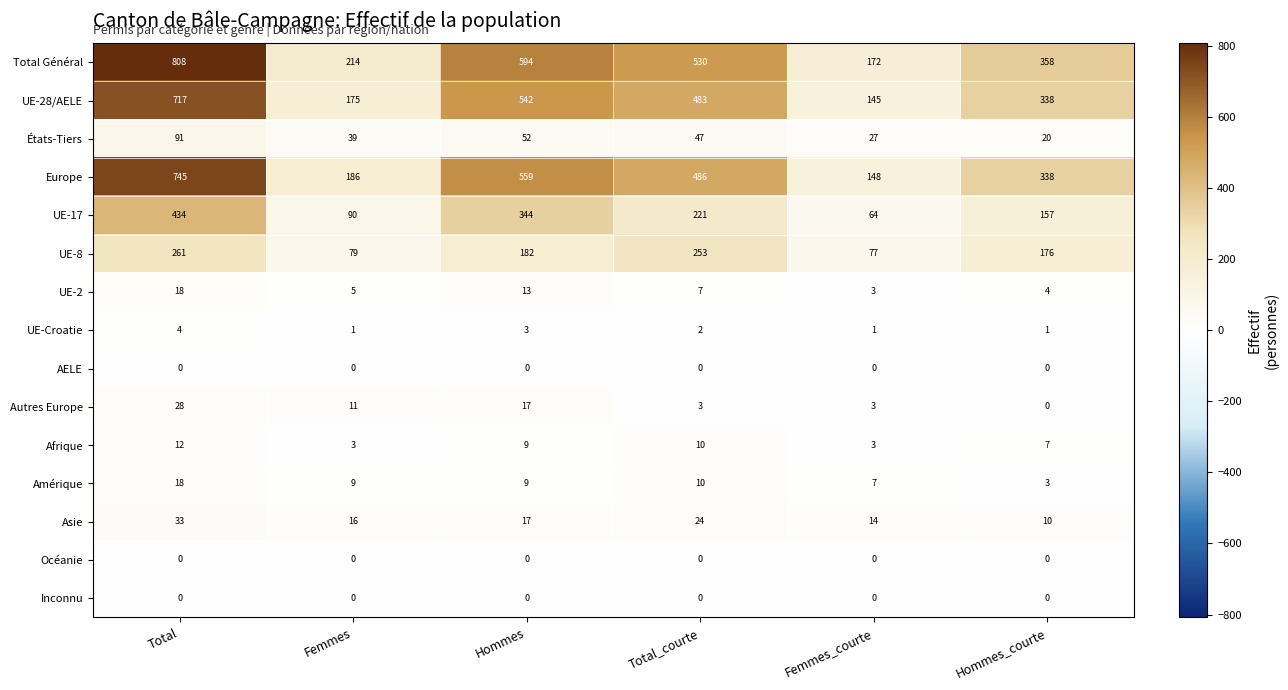

What is the difference between the maximum and minimum values in the Total Général series?

636